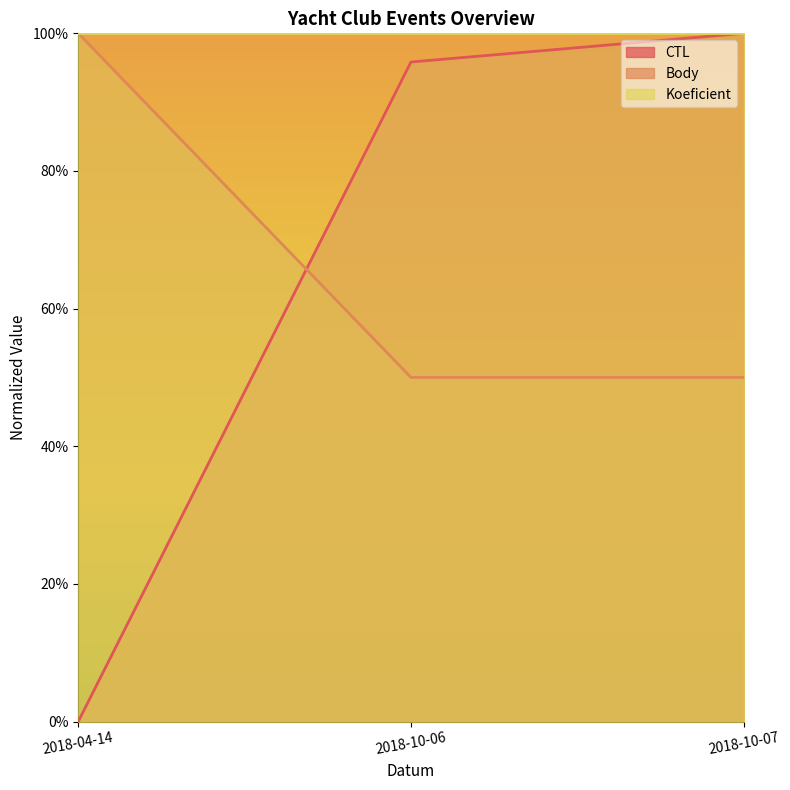

What is the difference between the highest and lowest values at 2018-10-06?

0.5